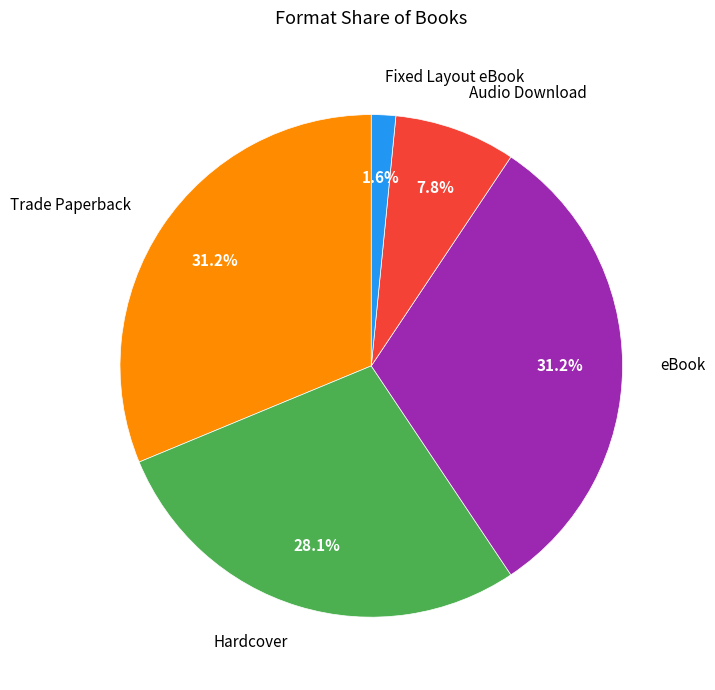

How many slices are in this pie chart?

5